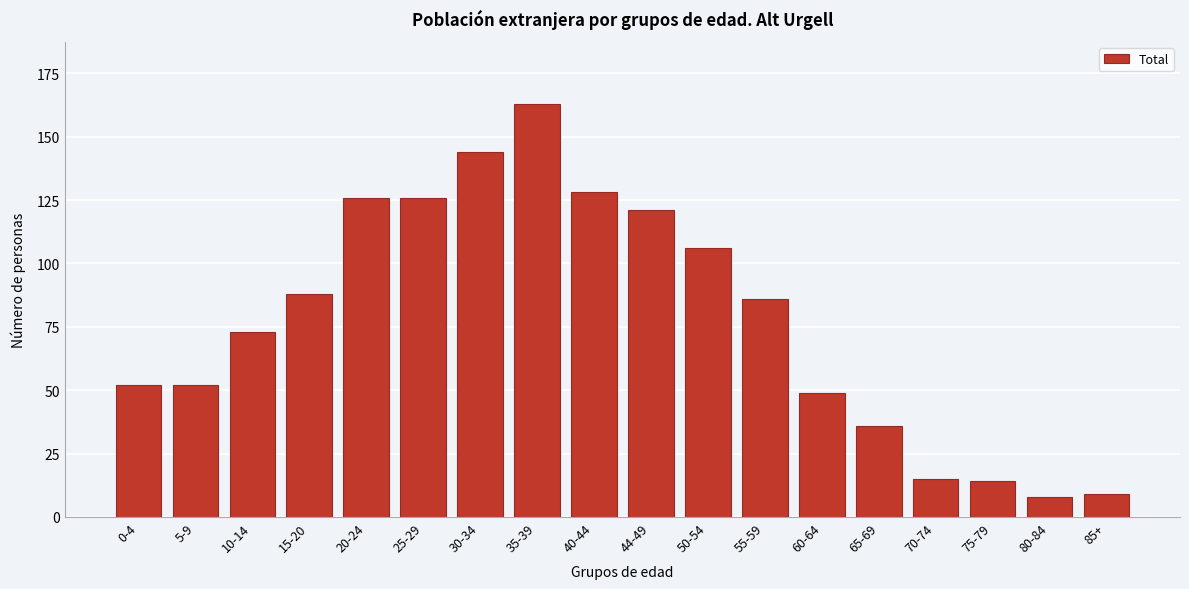

Reading left to right, what are all the values shown in this chart?

52	52	73	88	126	126	144	163	128	121	106	86	49	36	15	14	8	9